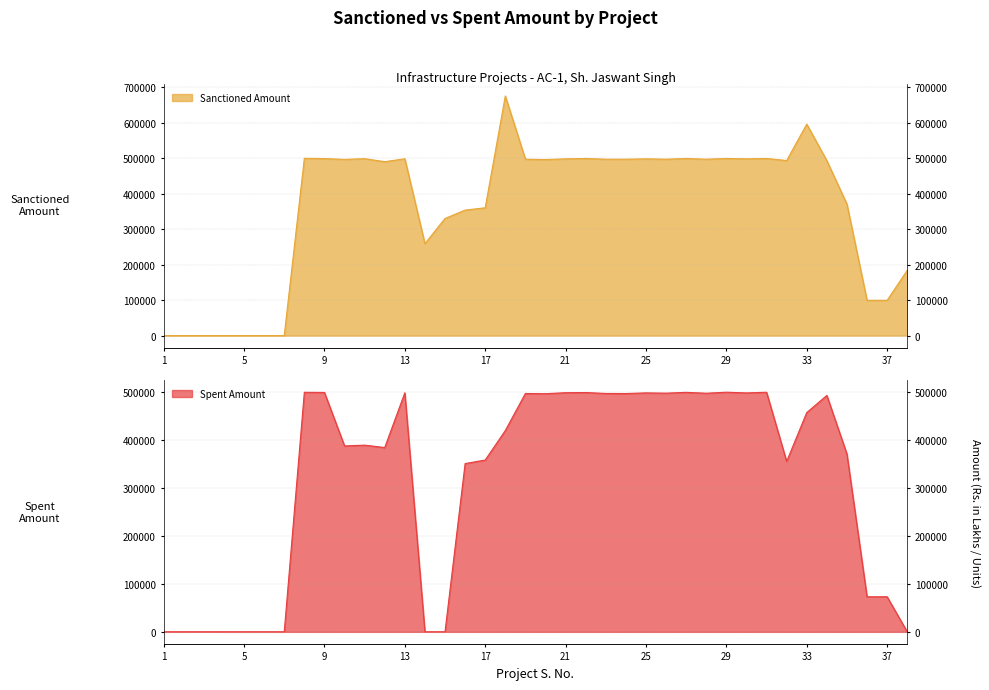

In Sanctioned Amount, how many points are lower than both neighbors (excluding endpoints)?

10